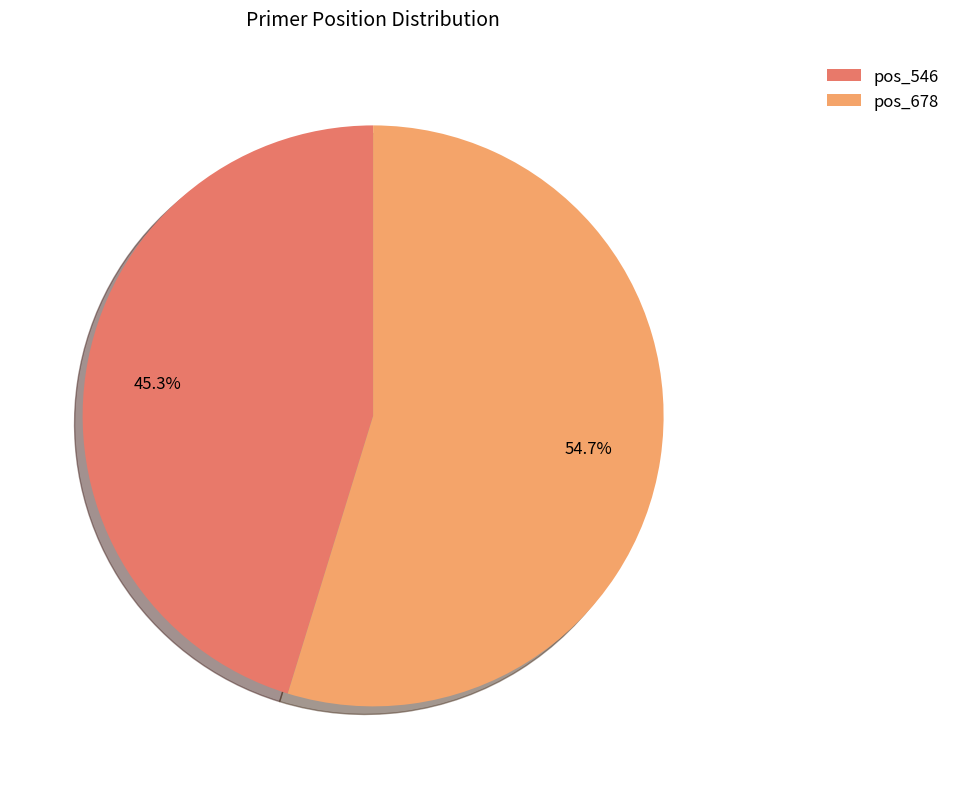

Does pos_546 represent more than half of the total?

No